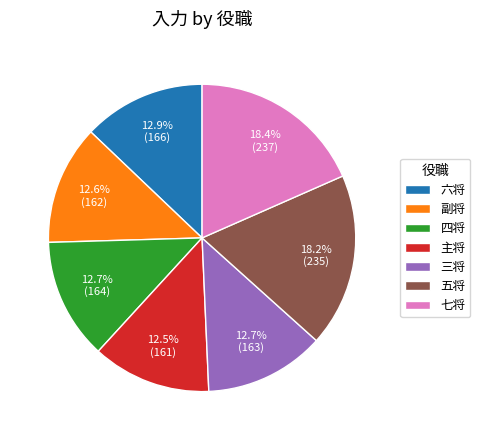

Approximately how many times larger is the value at 五将 compared to 三将?

1.4